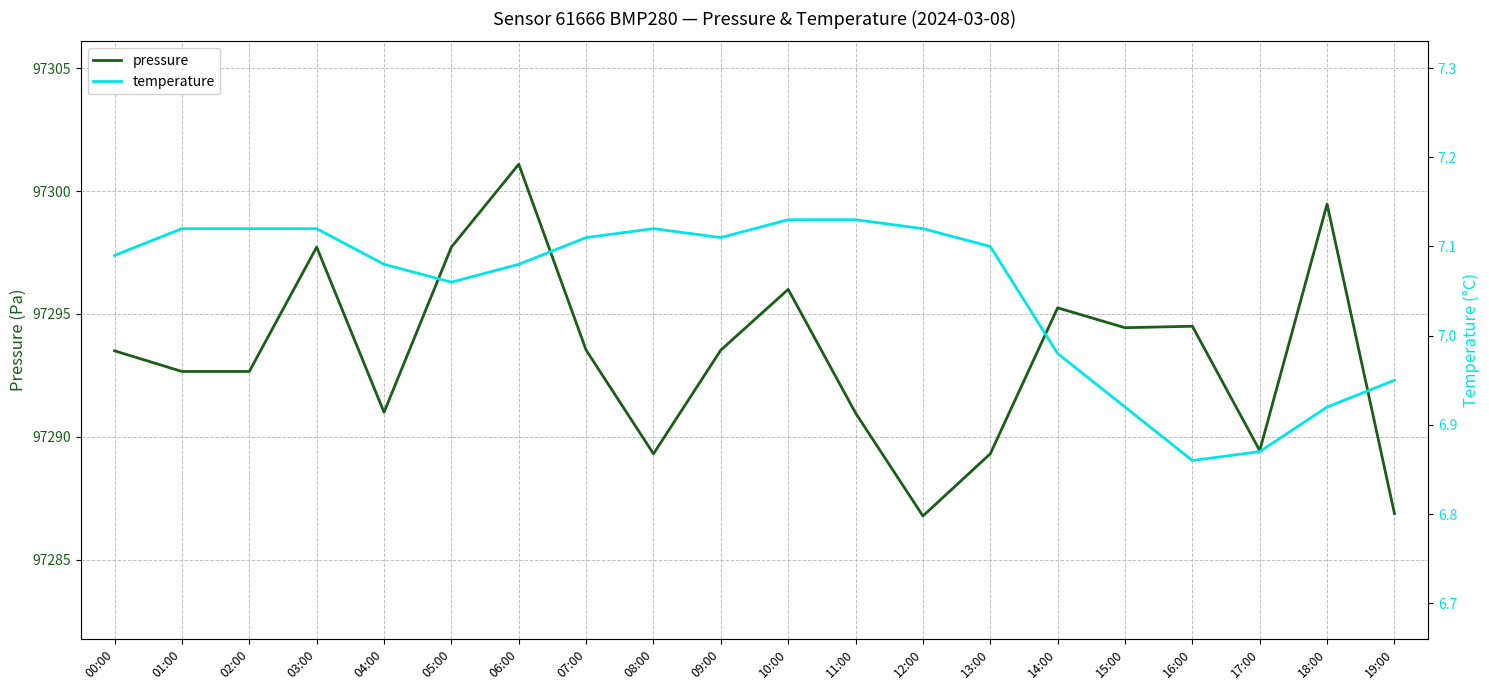

How many data points in pressure are less than 97293?

9